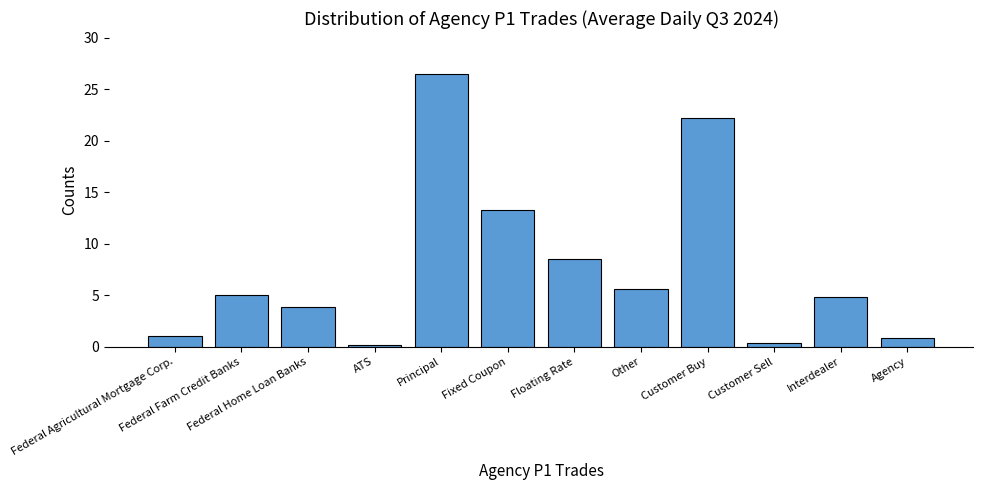

Approximately how many times larger is the value at Customer Buy compared to Federal Agricultural Mortgage Corp.?

20.6